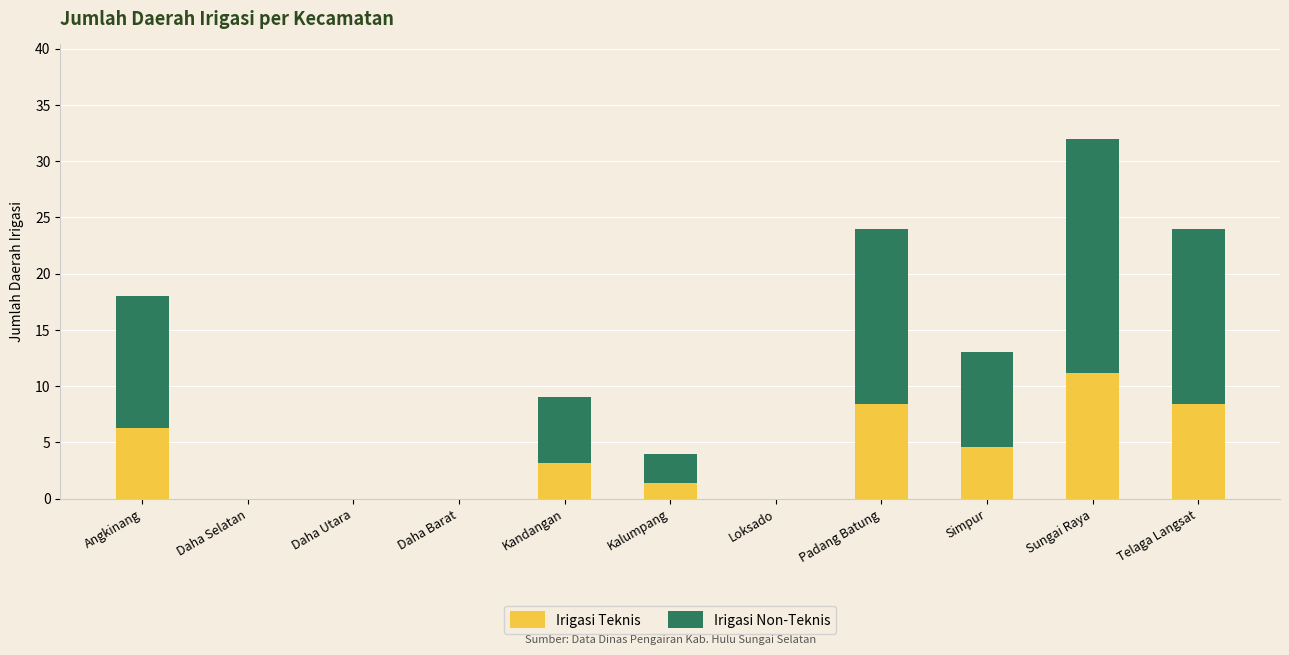

What is the maximum value for Irigasi Teknis?

11.2